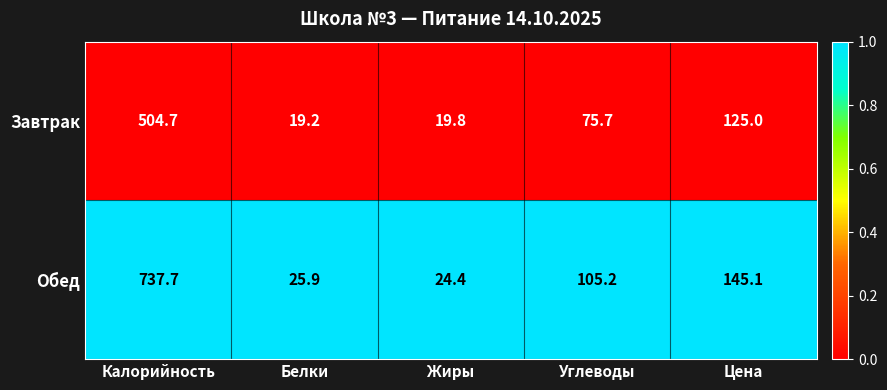

Between Калорийность and Углеводы, which series saw the biggest shift?

Обед